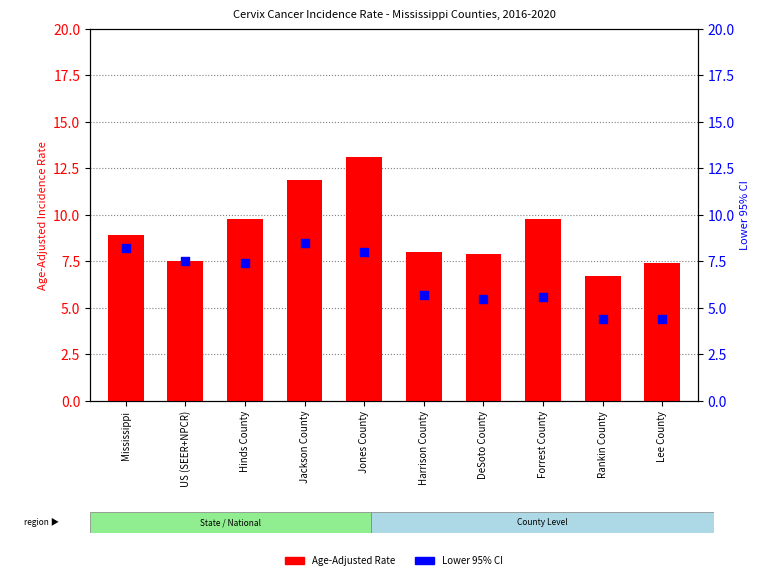

What is the total value across all series at Jones County?

21.1